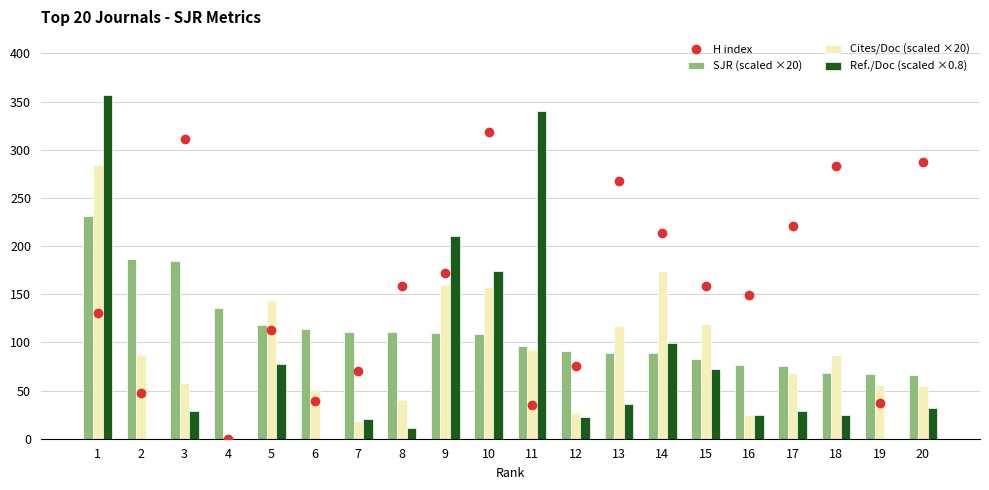

Reading left to right, transcribe all the data shown in this chart.

H index: 1=130.0	2=47.0	3=311.0	4=0.0	5=113.0	6=39.0	7=70.0	8=159.0	9=172.0	10=318.0	11=35.0	12=76.0	13=268.0	14=214.0	15=159.0	16=149.0	17=221.0	18=283.0	19=37.0	20=287.0
SJR (scaled ×20): 1=231.2	2=186.9	3=184.3	4=135.2	5=117.8	6=113.8	7=111.3	8=110.8	9=110.0	10=108.4	11=95.8	12=91.1	13=88.9	14=88.6	15=82.6	16=76.6	17=75.6	18=67.8	19=66.8	20=66.7
Cites/Doc (scaled ×20): 1=284.6	2=86.4	3=58.2	4=0.0	5=142.6	6=50.8	7=18.0	8=40.6	9=160.0	10=157.8	11=92.0	12=27.2	13=117.0	14=174.4	15=118.6	16=24.6	17=68.6	18=86.8	19=56.0	20=55.0
Ref./Doc (scaled ×0.8): 1=356.7	2=0.0	3=28.9	4=0.0	5=77.4	6=0.0	7=21.0	8=11.3	9=210.6	10=173.8	11=339.7	12=22.4	13=36.0	14=99.2	15=72.3	16=25.0	17=28.8	18=24.2	19=0.0	20=31.9